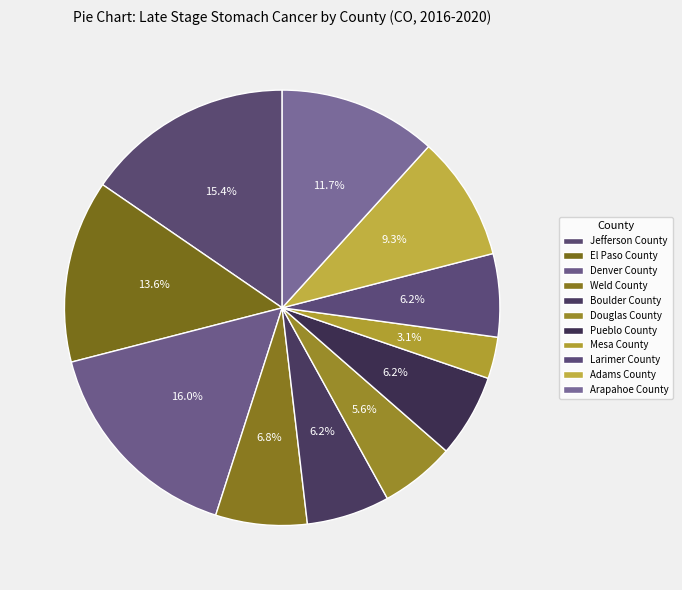

Which slice is the smallest?

Mesa County